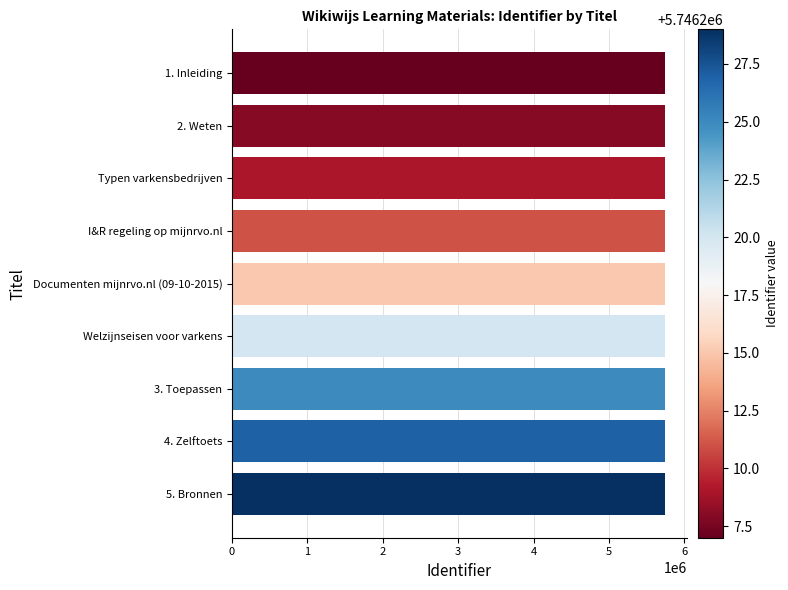

How many series are shown in this chart?

1